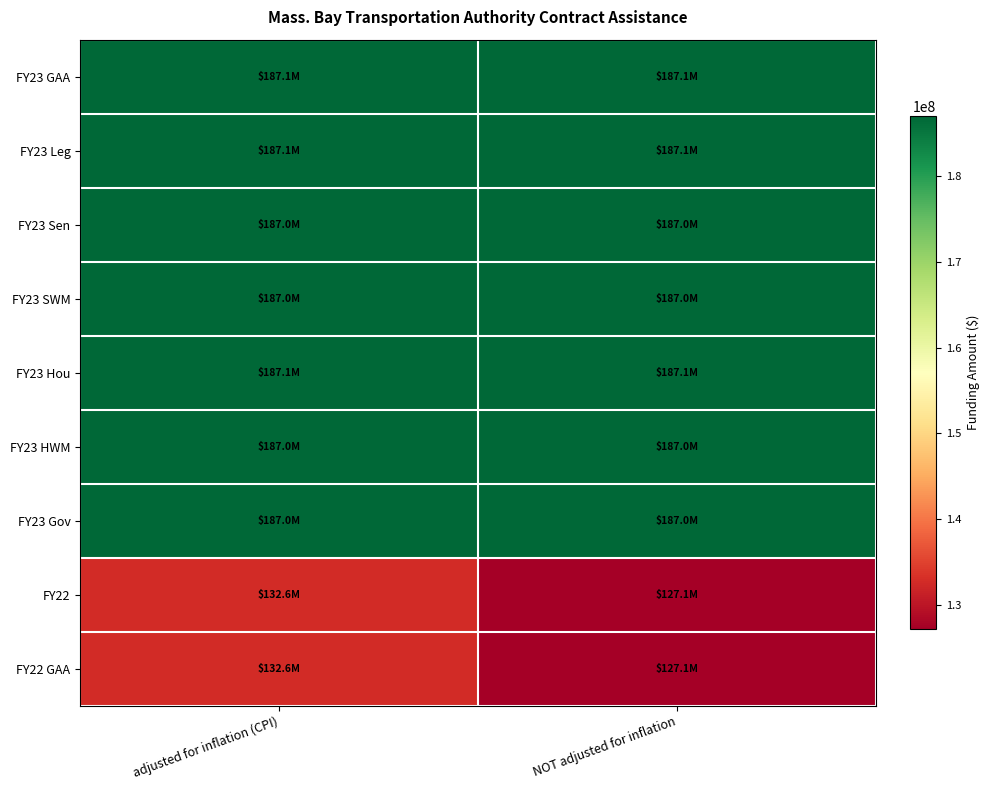

What is the total value across all series at adjusted for inflation (CPI)?

1574441134